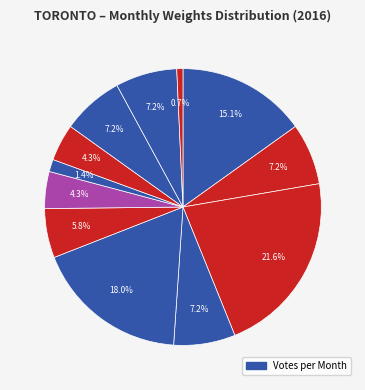

Is there any slice that represents more than half of the pie?

No